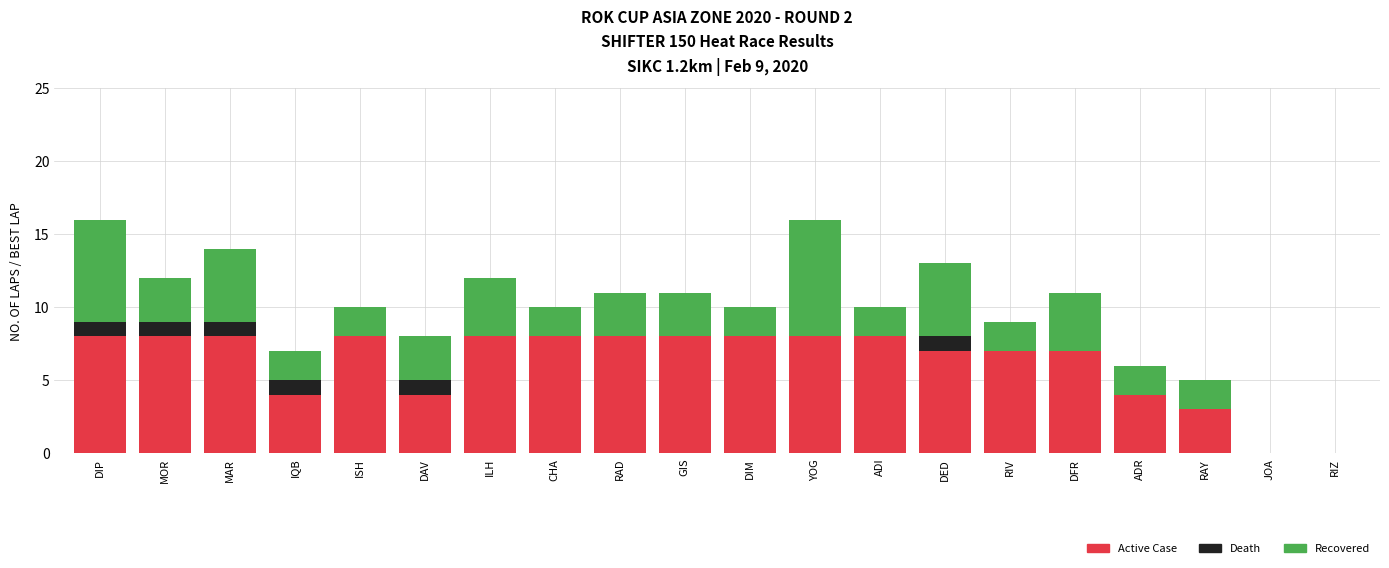

The value of Active Case at RAD is 8. True or false?

True